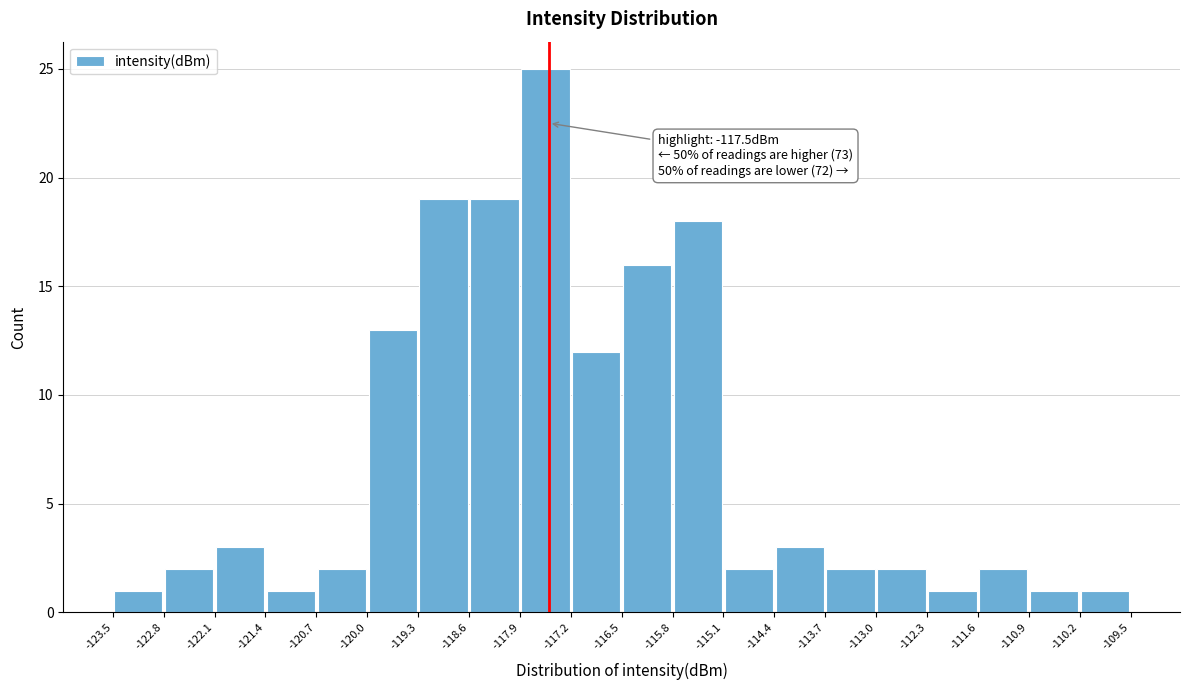

Over which range of the x-axis is the bar tallest?

-117.9 to -117.2